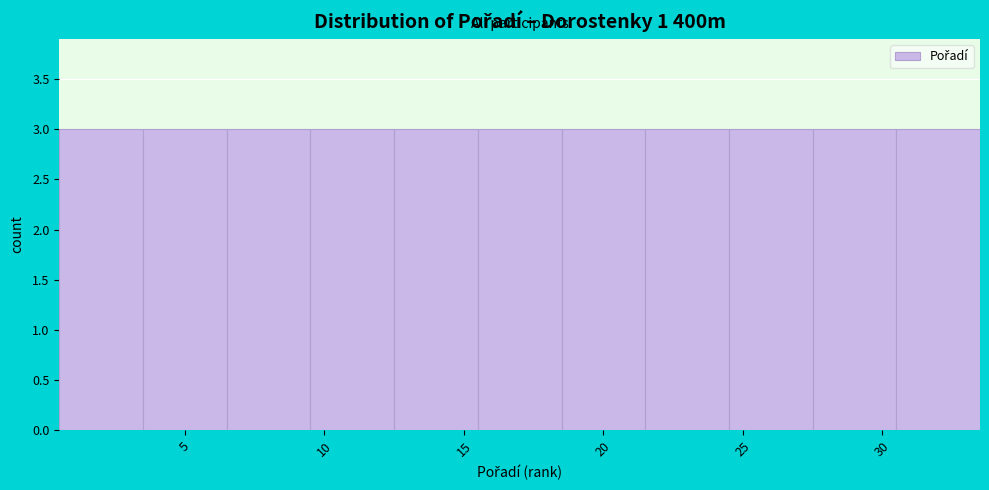

Reading left to right, transcribe this chart: for each bar, give the range it covers on the x-axis and its height. The values are not printed on the chart, so give them approximately, as read against the axis.

0.5 to 3.5: 3
3.5 to 6.5: 3
6.5 to 9.5: 3
9.5 to 12.5: 3
12.5 to 15.5: 3
15.5 to 18.5: 3
18.5 to 21.5: 3
21.5 to 24.5: 3
24.5 to 27.5: 3
27.5 to 30.5: 3
30.5 to 33.5: 3